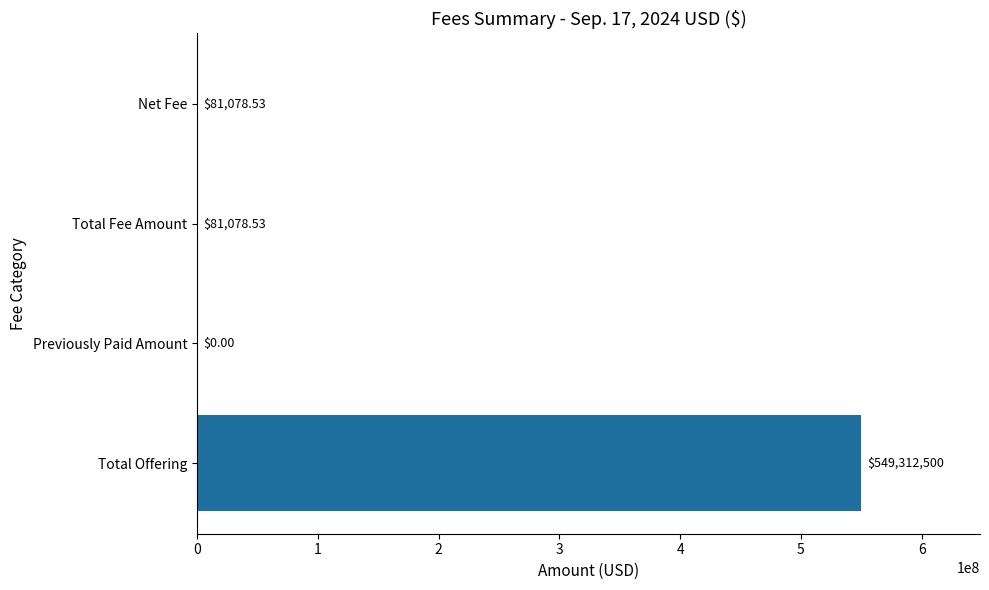

Approximately how many times larger is the value at Total Fee Amount compared to Net Fee?

1.0